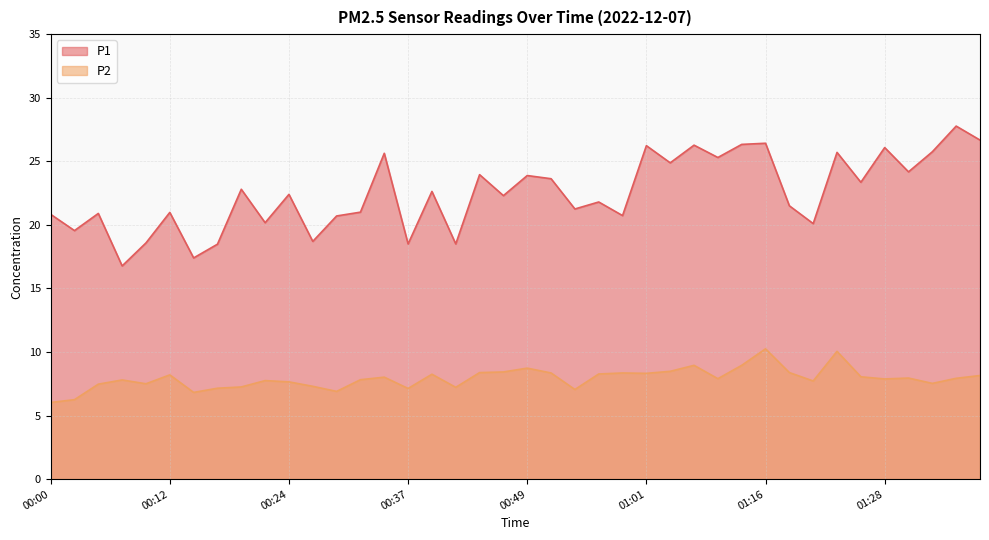

Where is the first local maximum for P2?

00:07